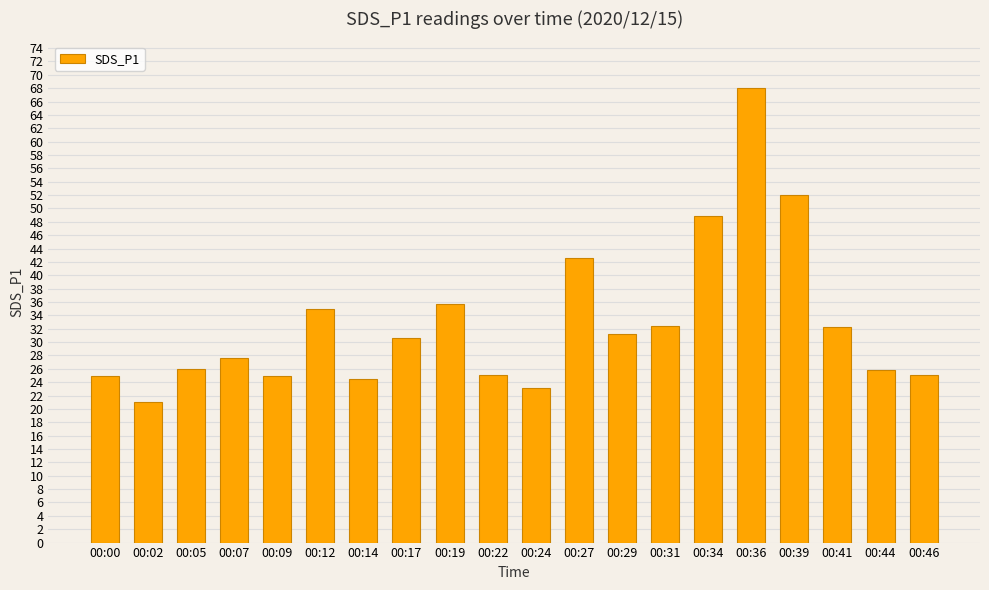

Are the bars grouped side by side (vs. stacked)?

No